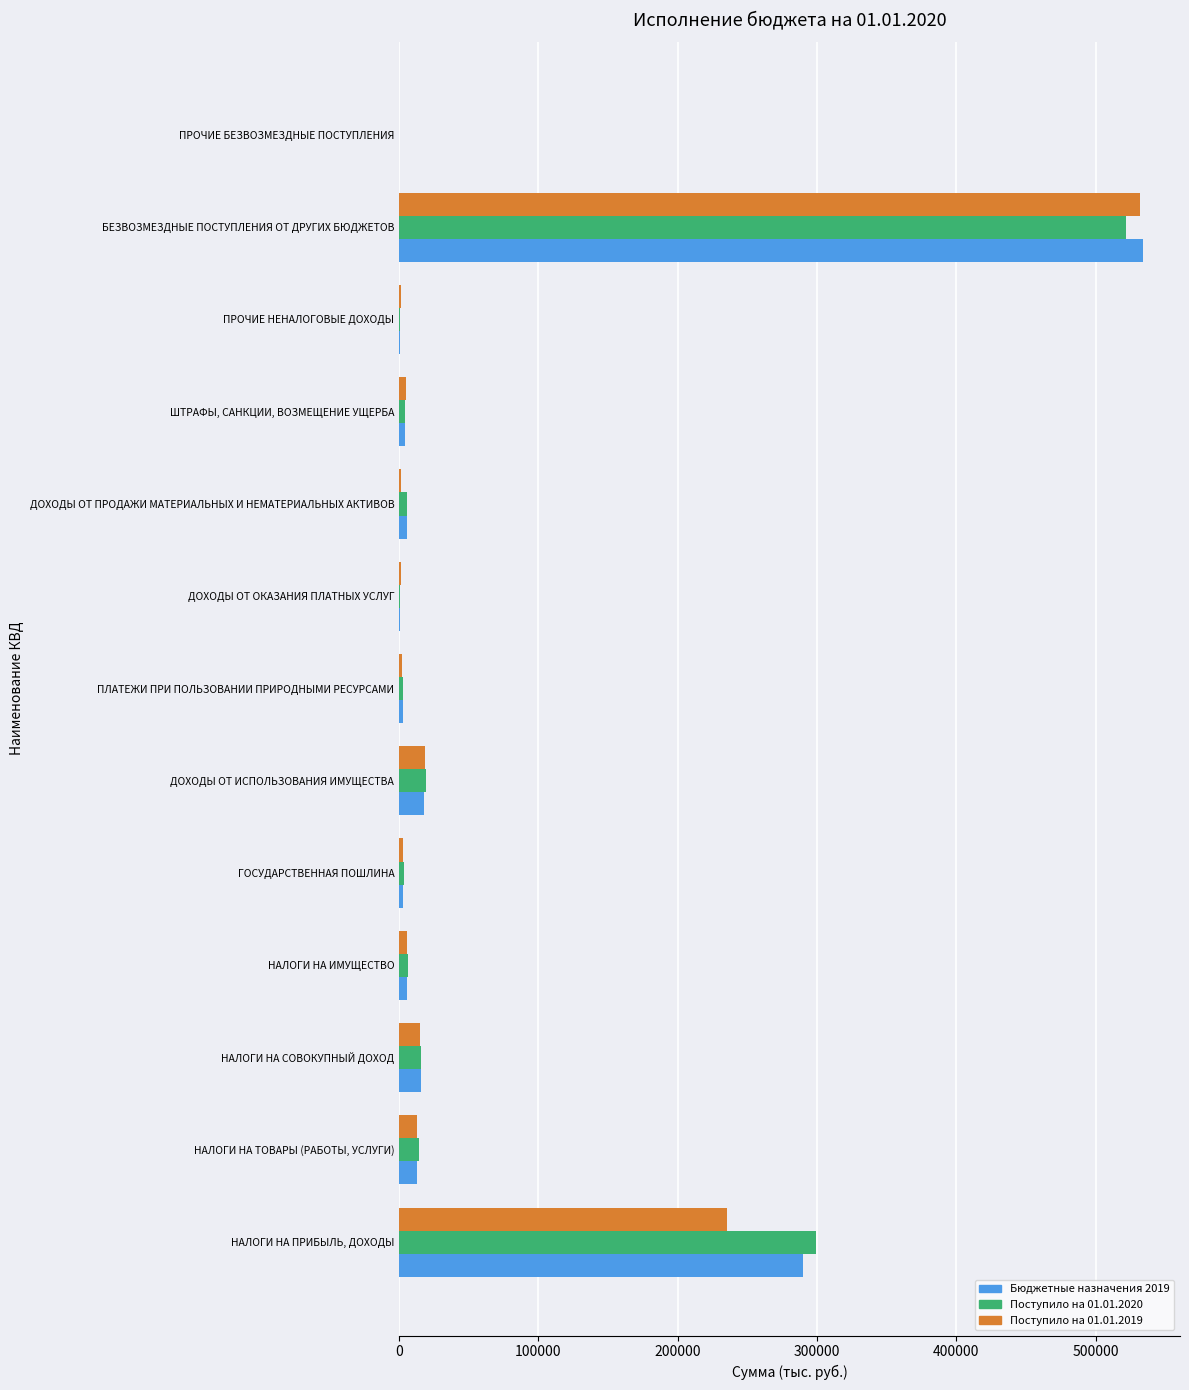

What is the greatest value displayed?

533849.4